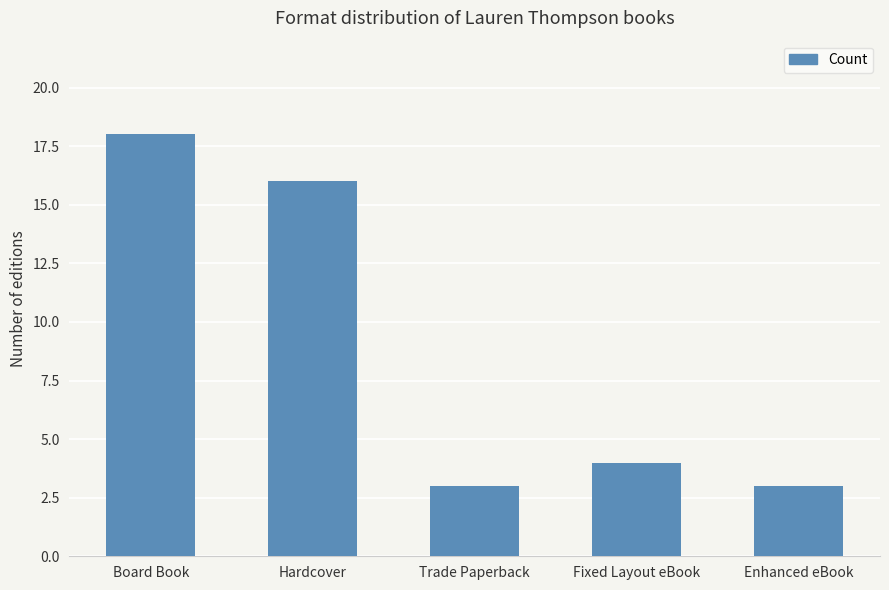

What is the sum of all values?

44